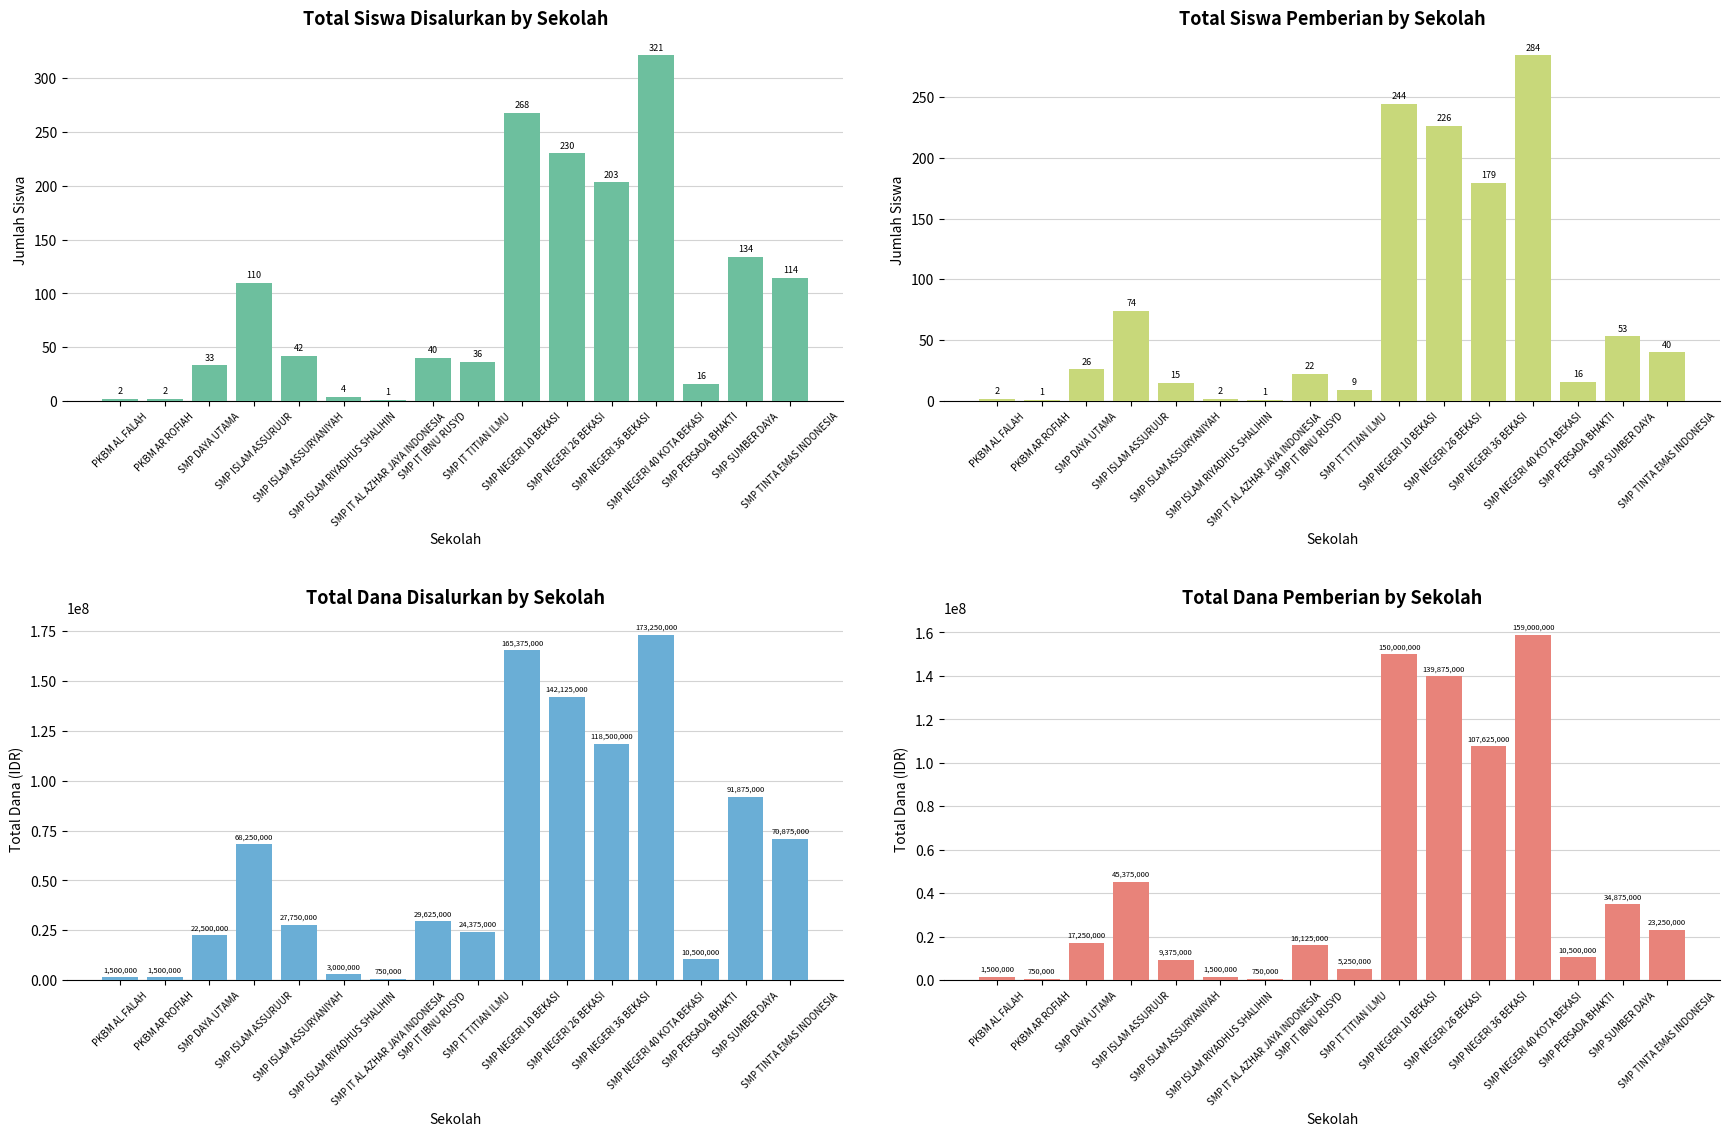

True or false: Siswa Disalurkan has a value of 4 at SMP ISLAM RIYADHUS SHALIHIN.

True